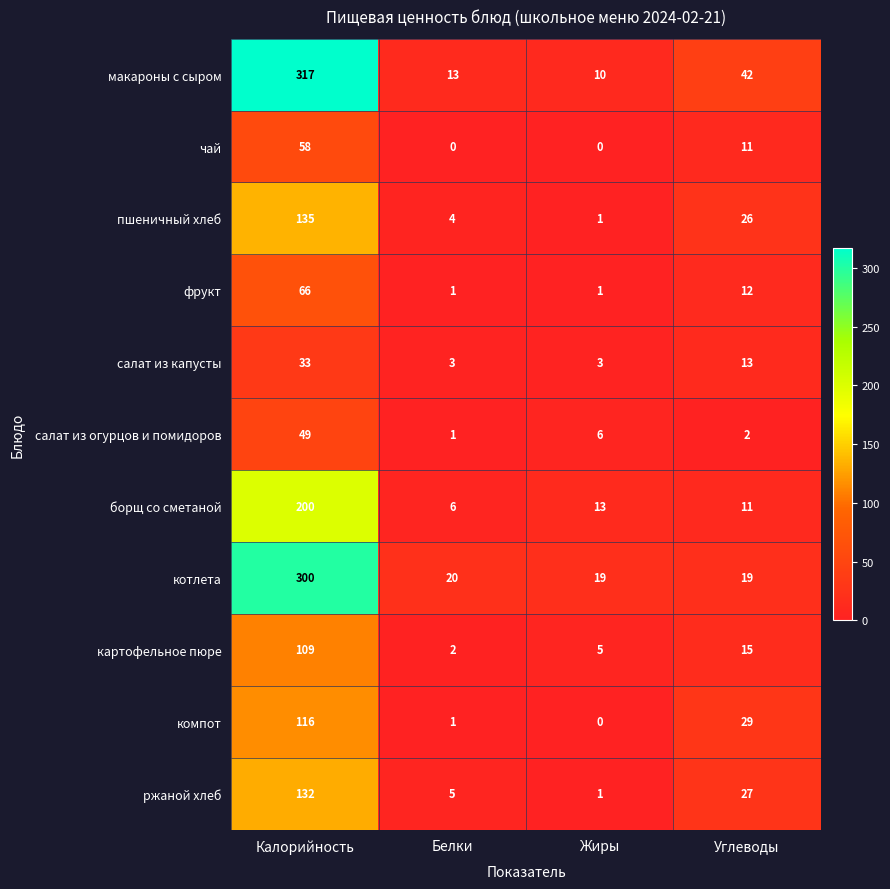

Rank the series at Калорийность from lowest to highest value.

салат из капусты, салат из огурцов и помидоров, чай, фрукт, картофельное пюре, компот, ржаной хлеб, пшеничный хлеб, борщ со сметаной, котлета, макароны с сыром